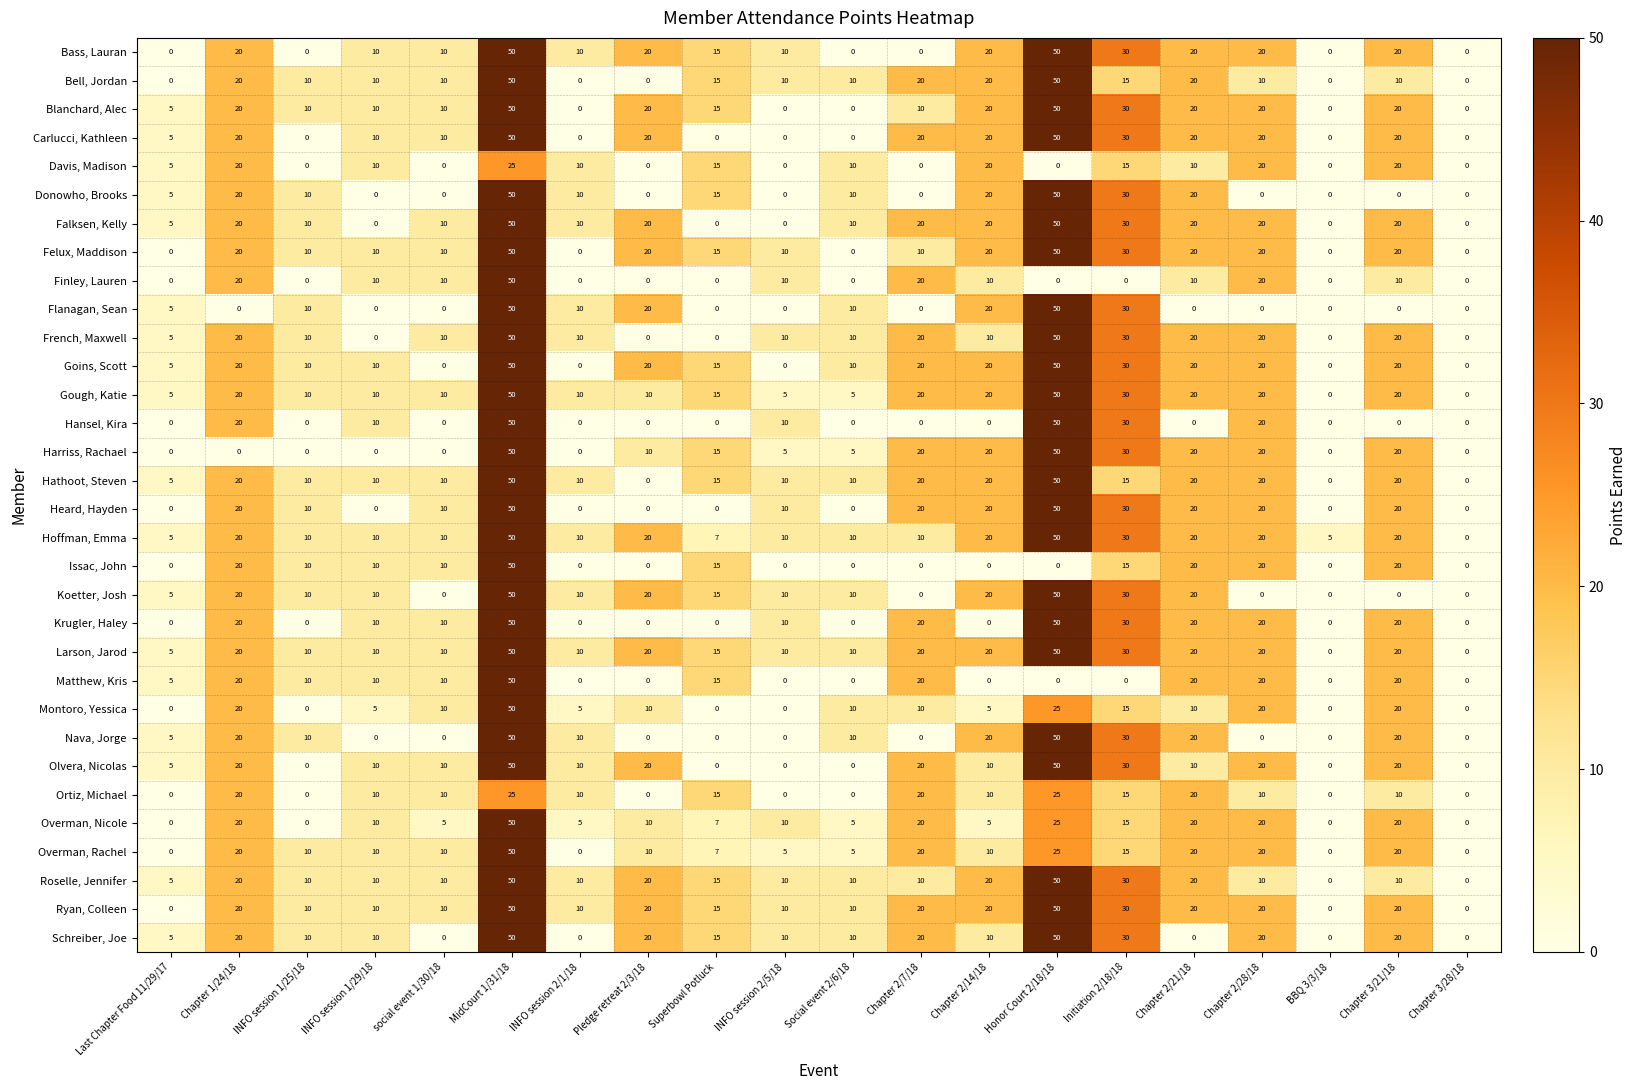

What is the difference between the highest and lowest values at BBQ 3/3/18?

5